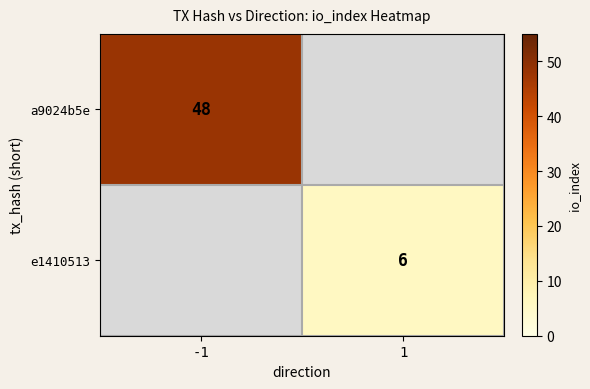

How many distinct data groups are displayed?

2